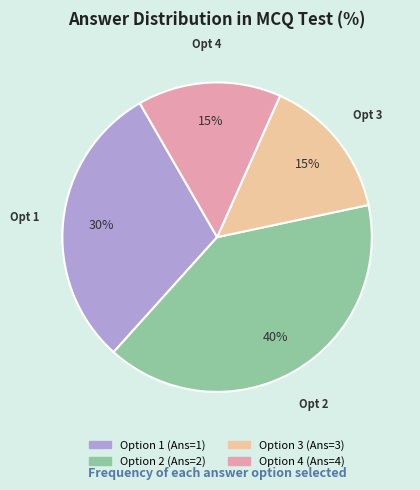

How many slices are in this pie chart?

4